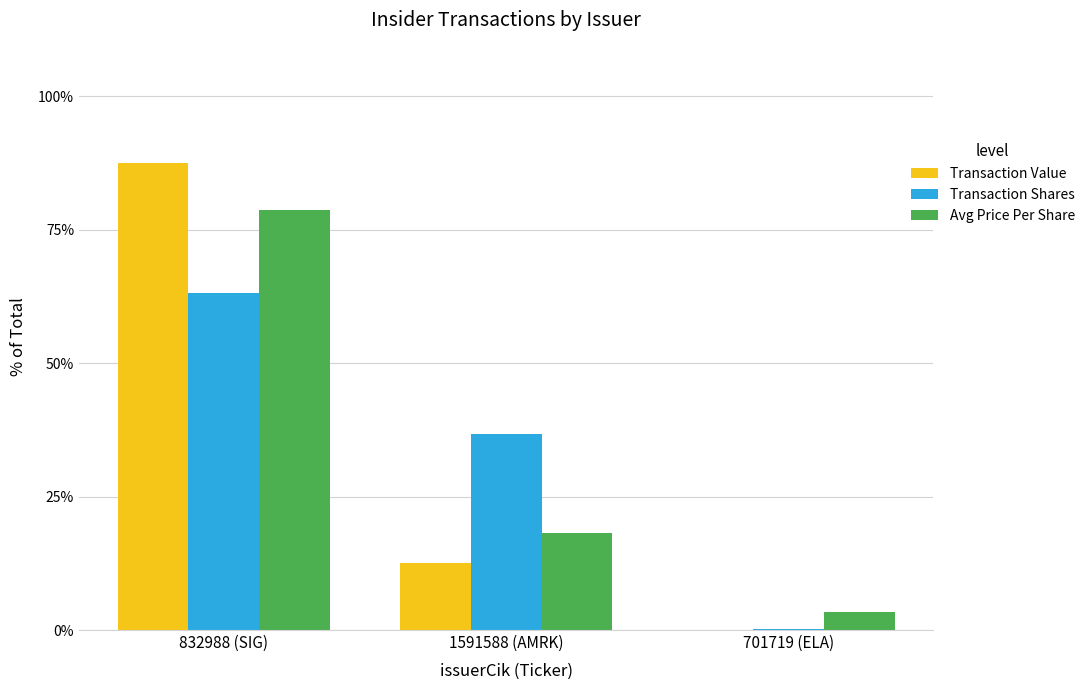

How many data points in Transaction Value are above 12?

2